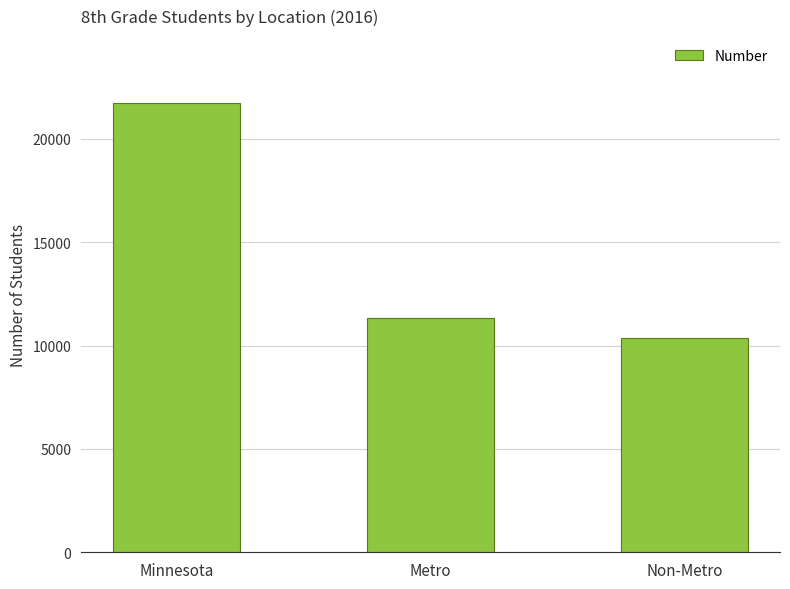

The chart shows a value of 10359 at Non-Metro. True or false?

True